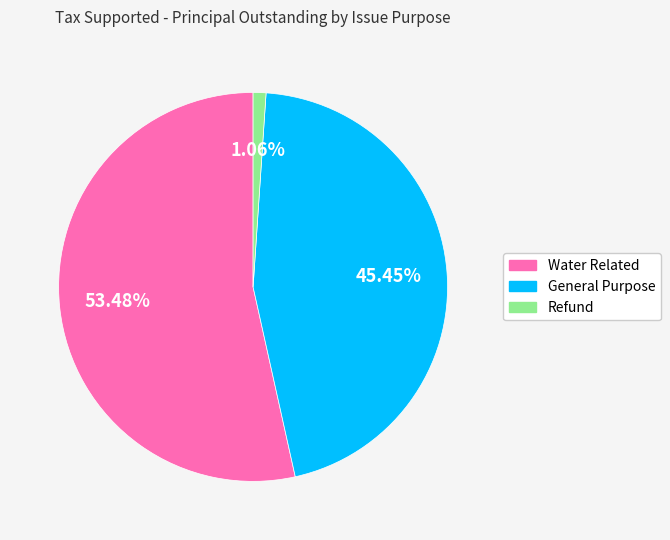

To the nearest percent, what percentage of the pie is General Purpose?

45%